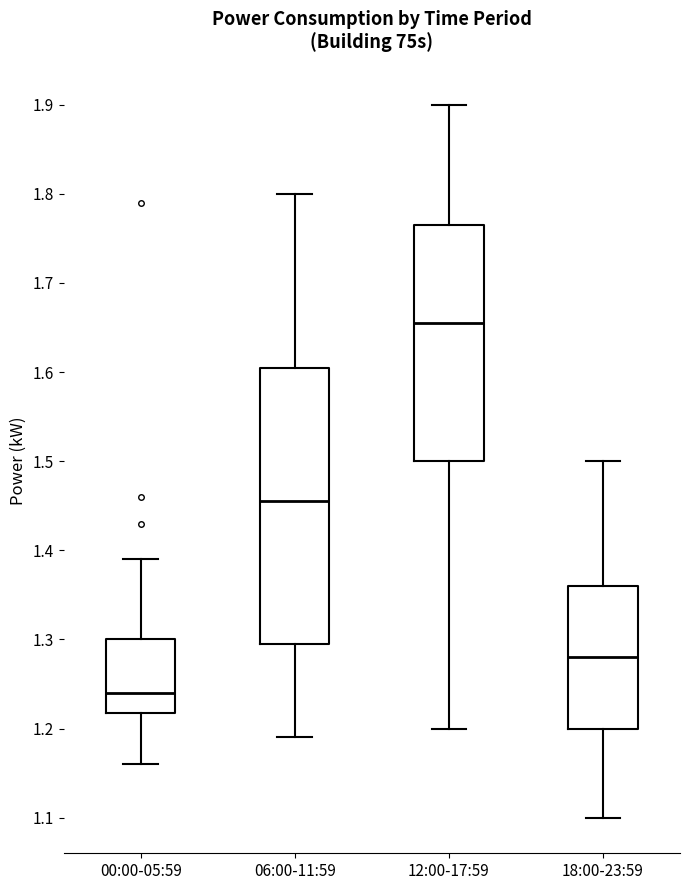

Which box's median line is the highest?

12:00-17:59